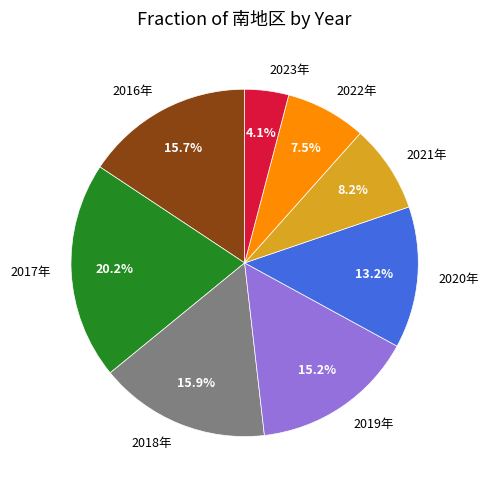

What is the largest slice in the pie chart?

2017年